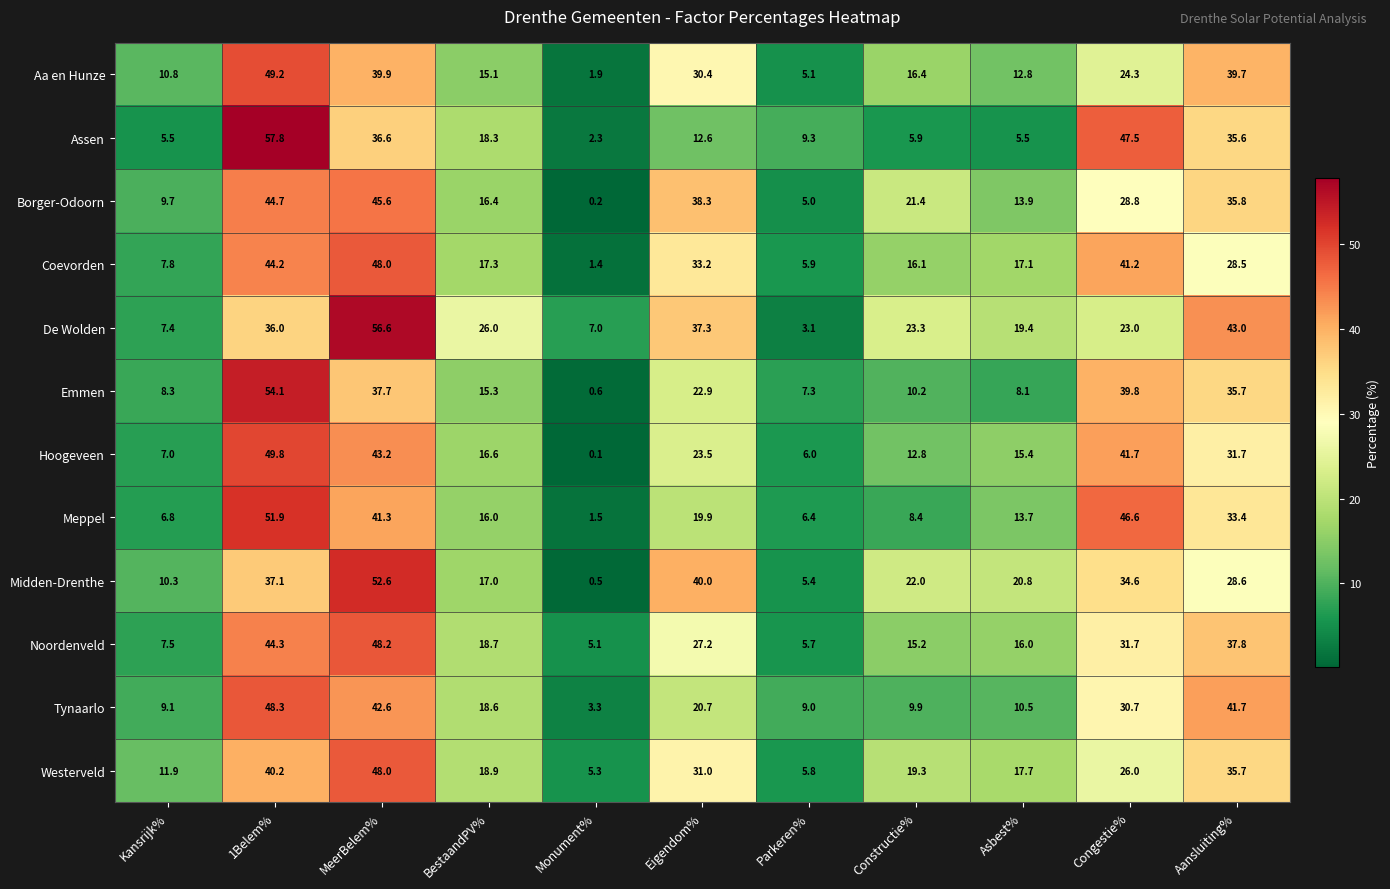

What is the difference between the highest and lowest values at Kansrijk%?

6.4